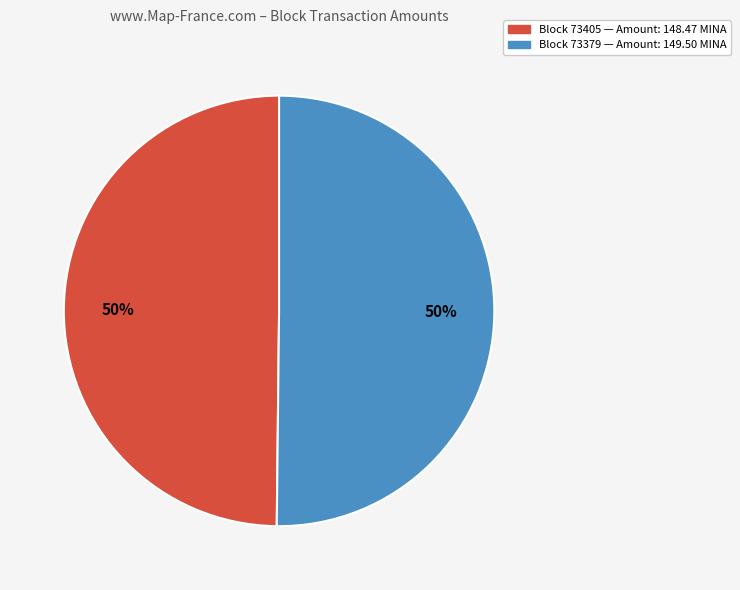

What is the ratio of the value at Block 73405 — Amount: 148.47 MINA to the value at Block 73379 — Amount: 149.50 MINA?

1.0